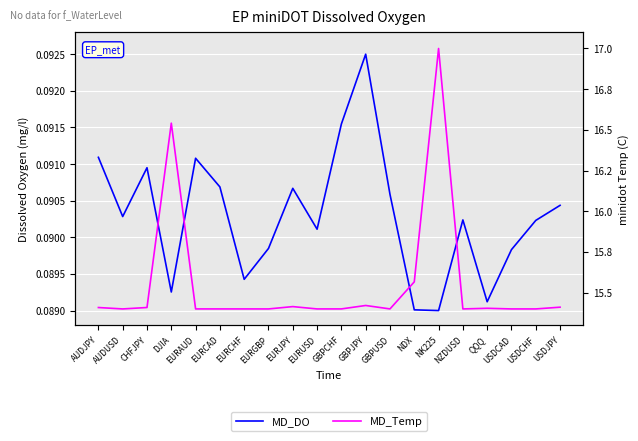

What is the label of the 9th point from the right?

GBPJPY